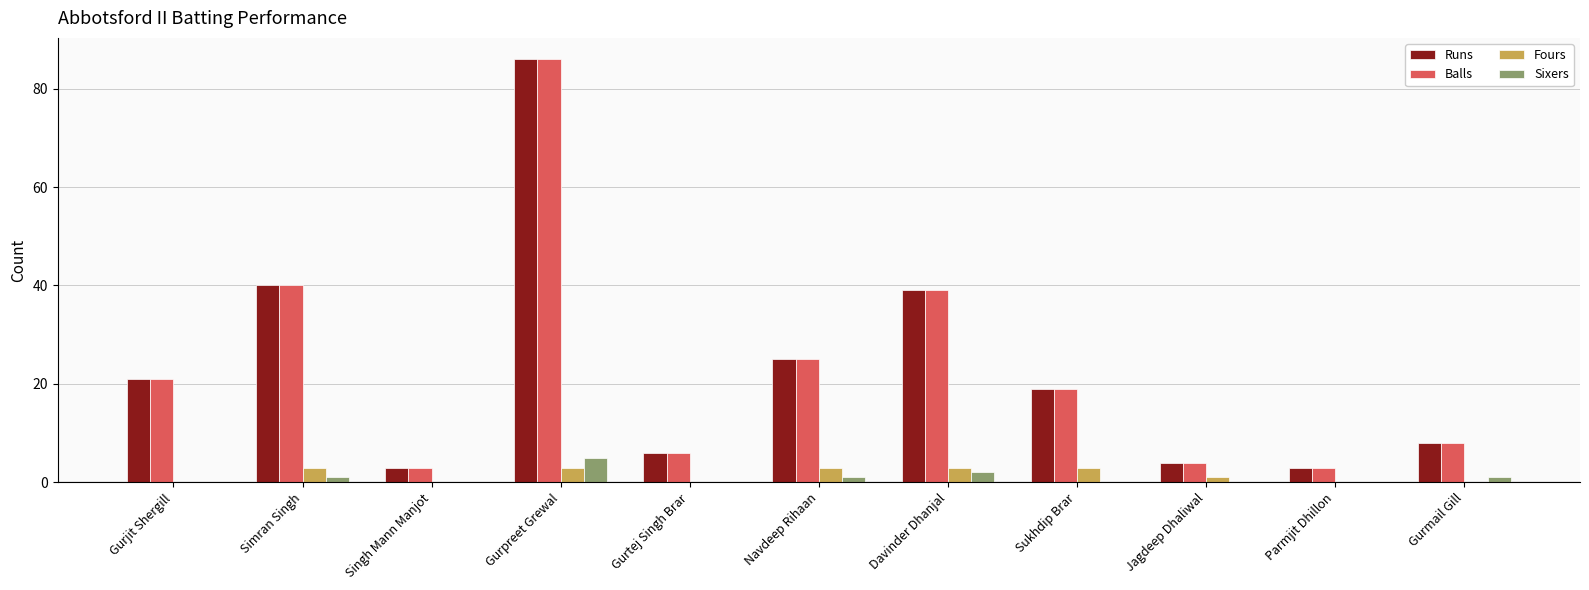

How many distinct data groups are displayed?

4